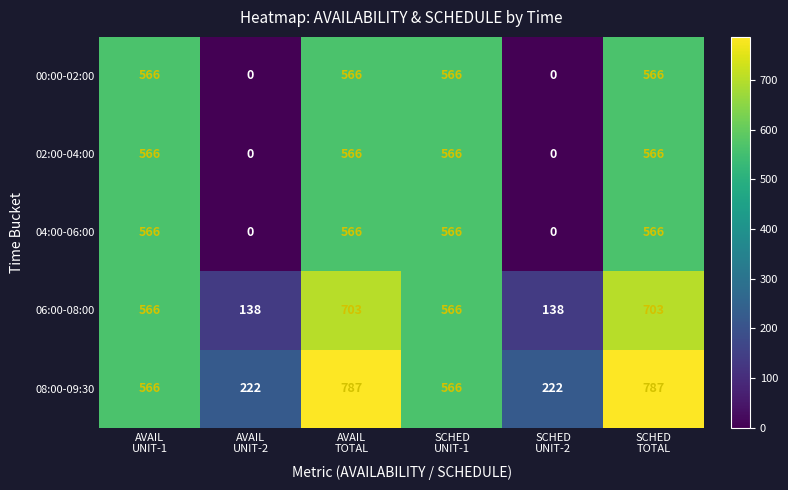

Reading left to right, what are all the values shown in this chart?

00:00-02:00: 566	0	566	566	0	566
02:00-04:00: 566	0	566	566	0	566
04:00-06:00: 566	0	566	566	0	566
06:00-08:00: 566	138	703	566	138	703
08:00-09:30: 566	222	787	566	222	787